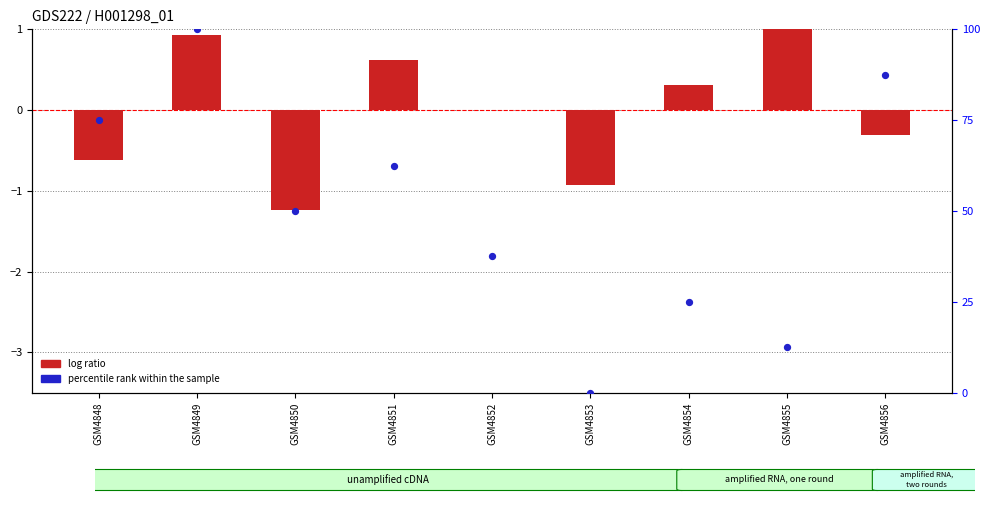

Which series contains the highest Y value?

percentile rank within the sample